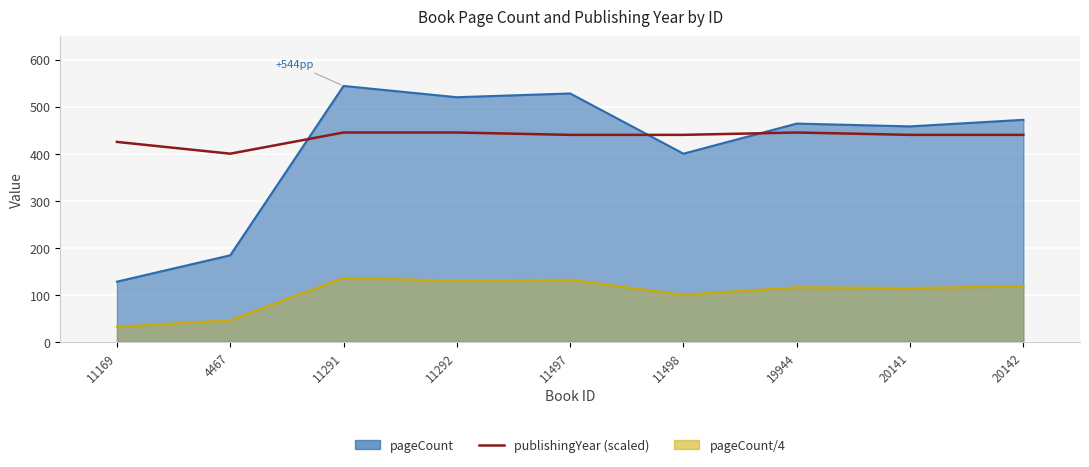

Count the values in the range 440 to 445.

7